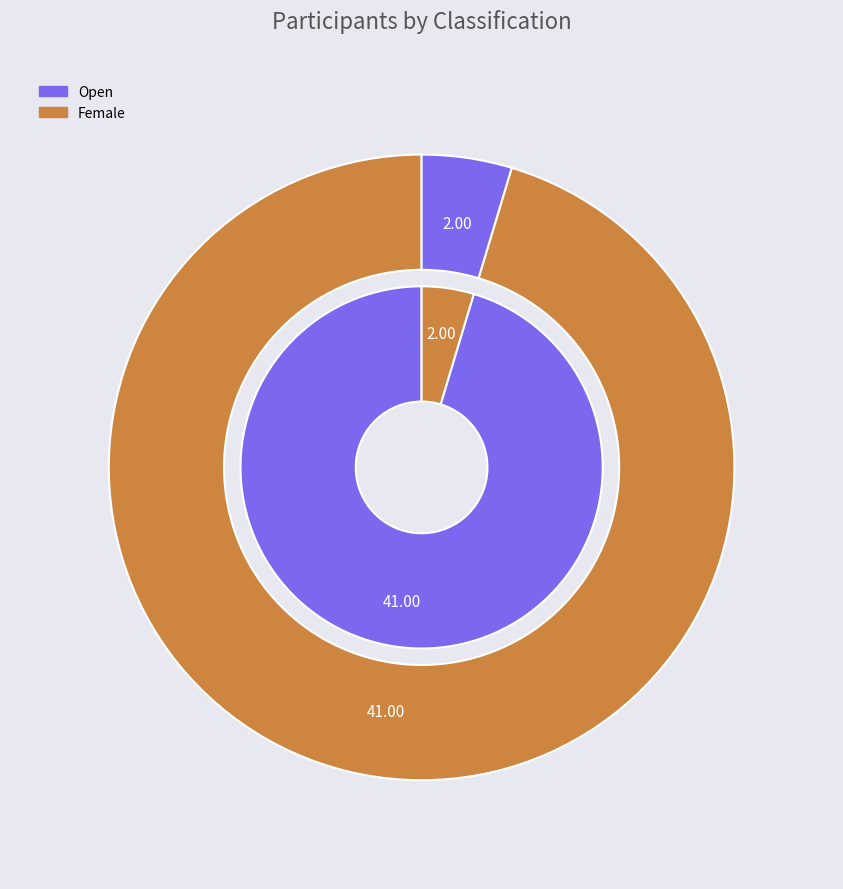

The Open slice represents 87% of the pie. True or false?

False